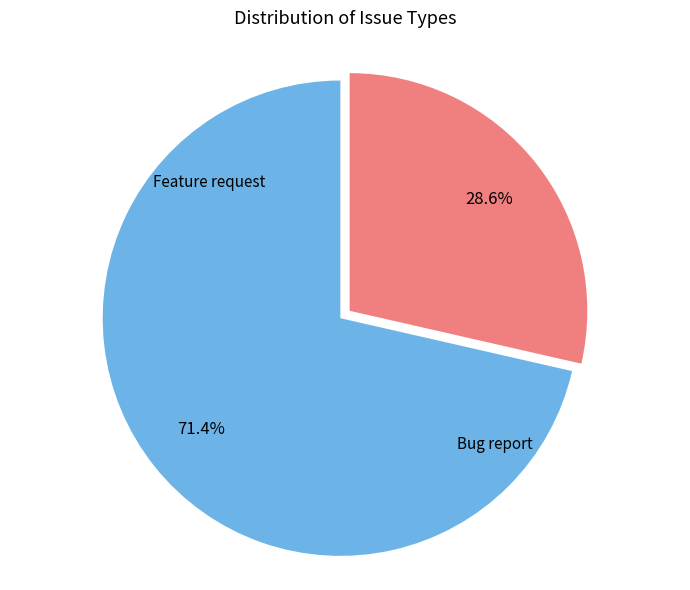

Is there a majority slice in this chart?

Yes